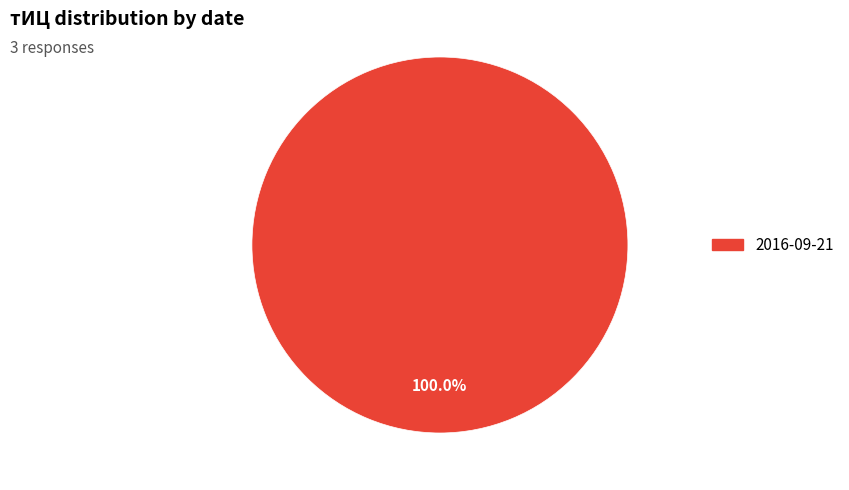

Is there any slice that represents more than half of the pie?

Yes